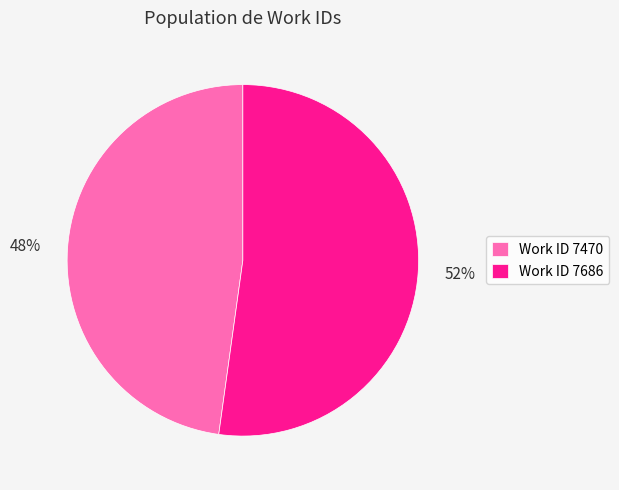

Is there any slice that represents more than half of the pie?

Yes